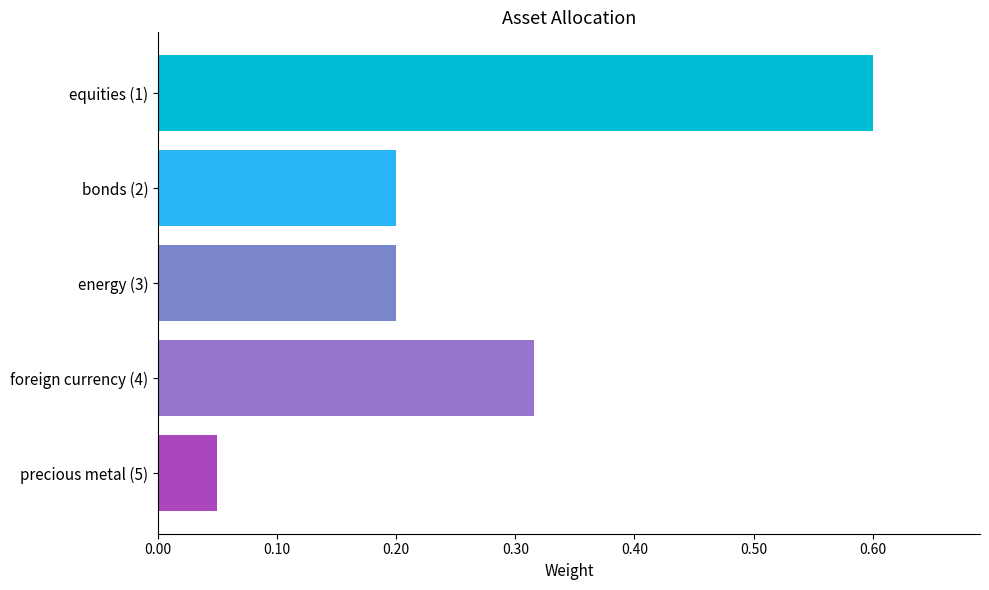

What is the sum of all values?

1.4